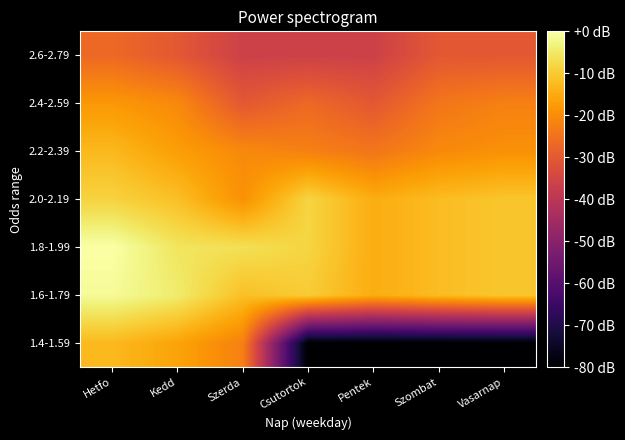

Which series has the largest range (max minus min)?

1.4-1.59